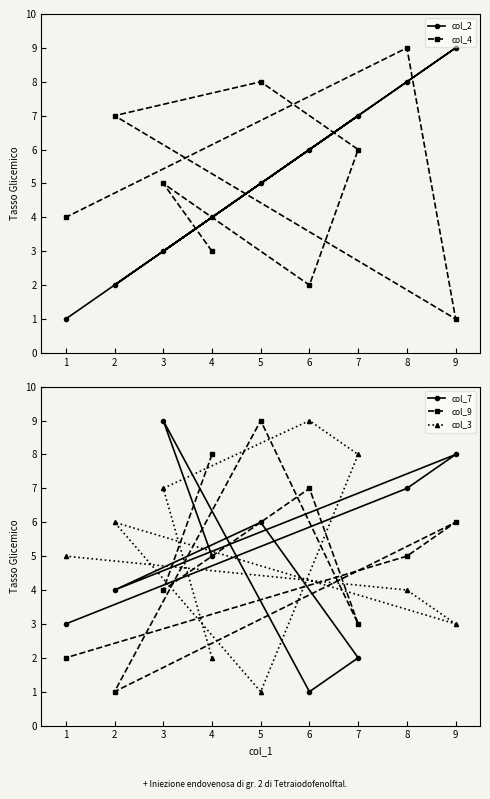

What is the value of the col_3 point at the 9th from the left?

3